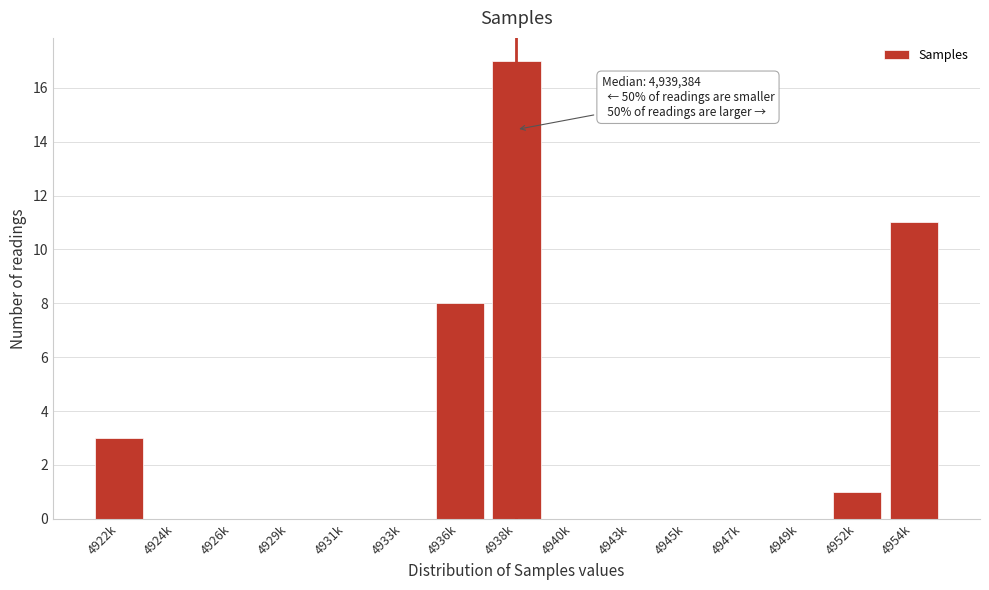

What is the approximate value at 4922k, to the nearest 5?

5